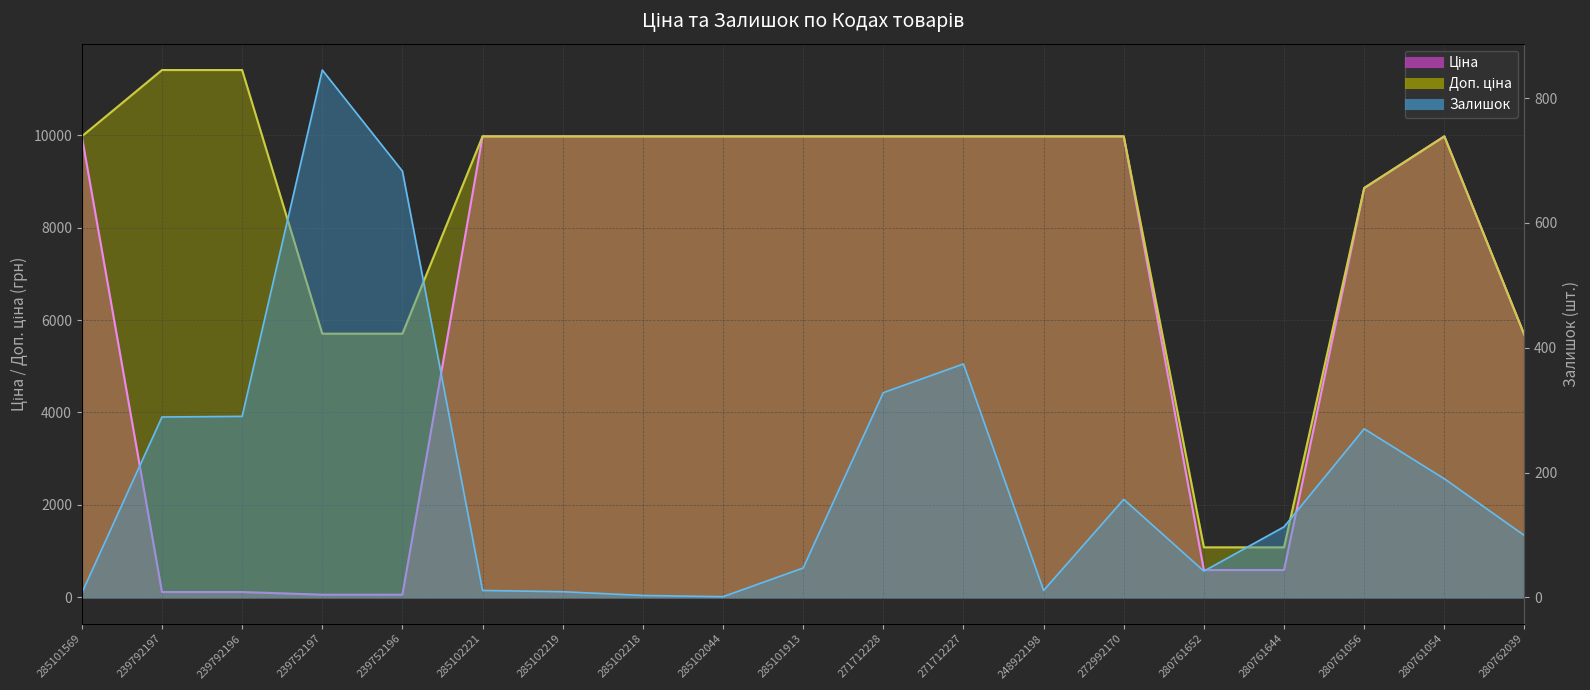

What is the label of the 12th point from the left?

271712227